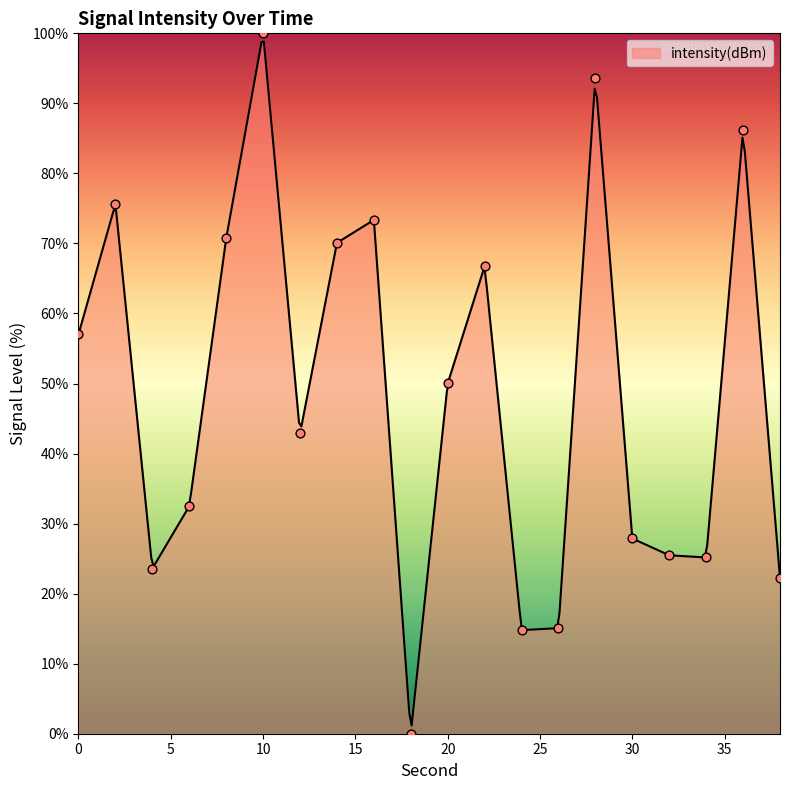

Approximately how many times larger is the value at 0 compared to 4?

2.4